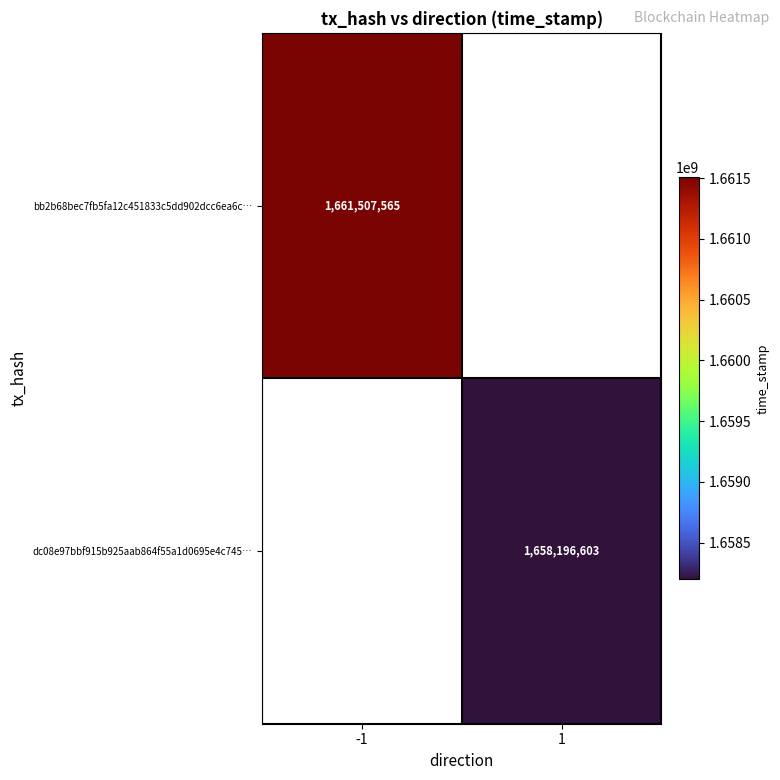

Is it true that bb2b68bec7fb5fa12c451833c5dd902dcc6ea6c… equals 1661507565 at -1?

True